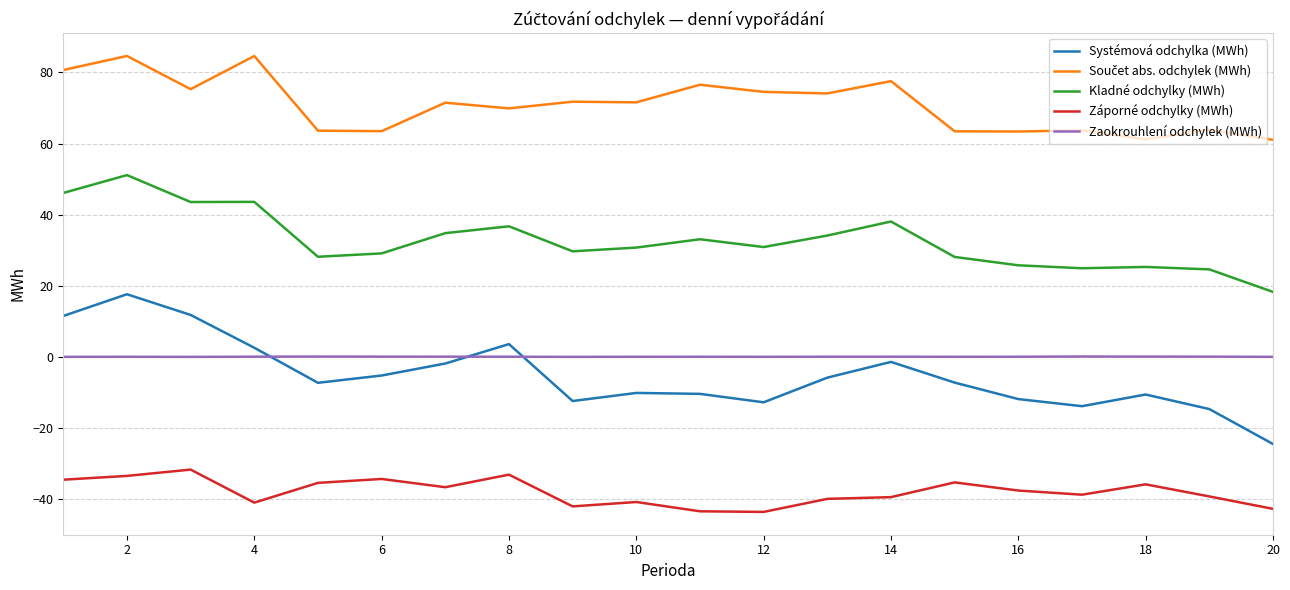

What is the difference between the maximum and minimum values in the Systémová odchylka (MWh) series?

42.1